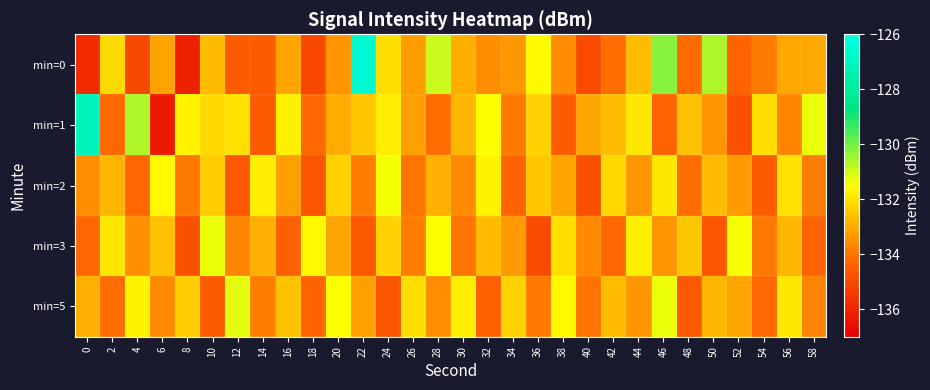

Reading right to left, extract all data points from this chart.

min=0: 58=-133.0	56=-133.1	54=-133.9	52=-134.3	50=-130.6	48=-134.1	46=-130.2	44=-132.7	42=-134.1	40=-134.9	38=-133.6	36=-131.6	34=-133.3	32=-133.5	30=-132.9	28=-130.9	26=-133.3	24=-132.1	22=-126.6	20=-133.4	18=-135.0	16=-133.1	14=-134.5	12=-134.5	10=-132.7	8=-136.1	6=-133.1	4=-135.0	2=-132.2	0=-135.8
min=1: 58=-131.3	56=-133.7	54=-132.1	52=-134.8	50=-133.4	48=-132.6	46=-134.3	44=-131.9	42=-132.7	40=-133.1	38=-134.5	36=-132.3	34=-133.9	32=-131.5	30=-132.8	28=-134.1	26=-133.2	24=-131.8	22=-132.5	20=-133.0	18=-134.2	16=-131.8	14=-134.5	12=-132.0	10=-132.2	8=-131.7	6=-136.2	4=-130.6	2=-134.2	0=-127.2
min=2: 58=-133.8	56=-132.0	54=-134.5	52=-133.3	50=-132.7	48=-134.1	46=-131.9	44=-133.4	42=-132.2	40=-134.8	38=-133.1	36=-132.5	34=-134.3	32=-131.7	30=-133.6	28=-132.9	26=-134.0	24=-131.4	22=-133.8	20=-132.3	18=-134.7	16=-133.2	14=-131.8	12=-134.6	10=-132.4	8=-133.9	6=-131.6	4=-134.2	2=-132.8	0=-133.5
min=3: 58=-134.3	56=-132.8	54=-133.9	52=-131.4	50=-134.7	48=-132.5	46=-133.4	44=-131.8	42=-134.2	40=-133.6	38=-132.1	36=-134.9	34=-133.3	32=-132.7	30=-134.0	28=-131.5	26=-133.8	24=-132.3	22=-134.6	20=-133.1	18=-131.6	16=-134.4	14=-132.9	12=-133.7	10=-131.3	8=-134.8	6=-132.6	4=-133.5	2=-131.9	0=-134.2
min=5: 58=-133.7	56=-131.9	54=-134.2	52=-133.1	50=-132.8	48=-134.6	46=-131.3	44=-133.4	42=-132.7	40=-134.0	38=-131.6	36=-133.9	34=-132.3	32=-134.4	30=-131.8	28=-133.5	26=-132.1	24=-134.7	22=-133.2	20=-131.5	18=-134.3	16=-132.6	14=-133.8	12=-131.2	10=-134.5	8=-132.4	6=-133.6	4=-131.7	2=-134.1	0=-132.9